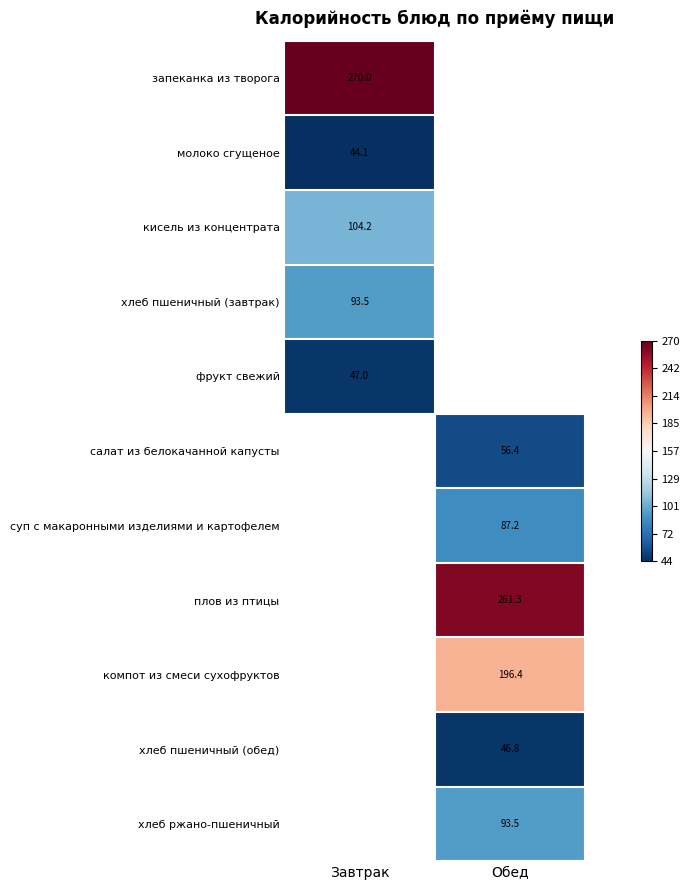

What is the maximum value shown in the chart?

270.0